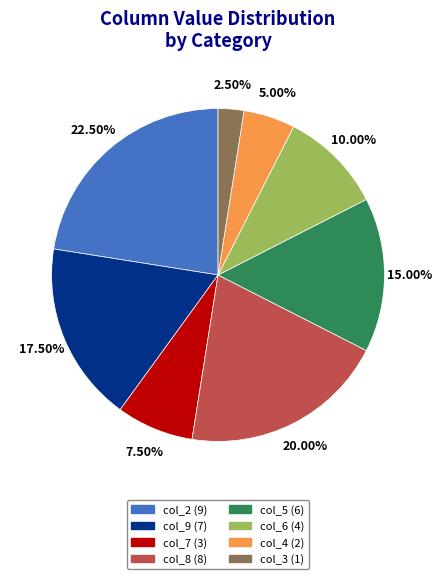

Which category has the smallest portion of the pie?

col_3